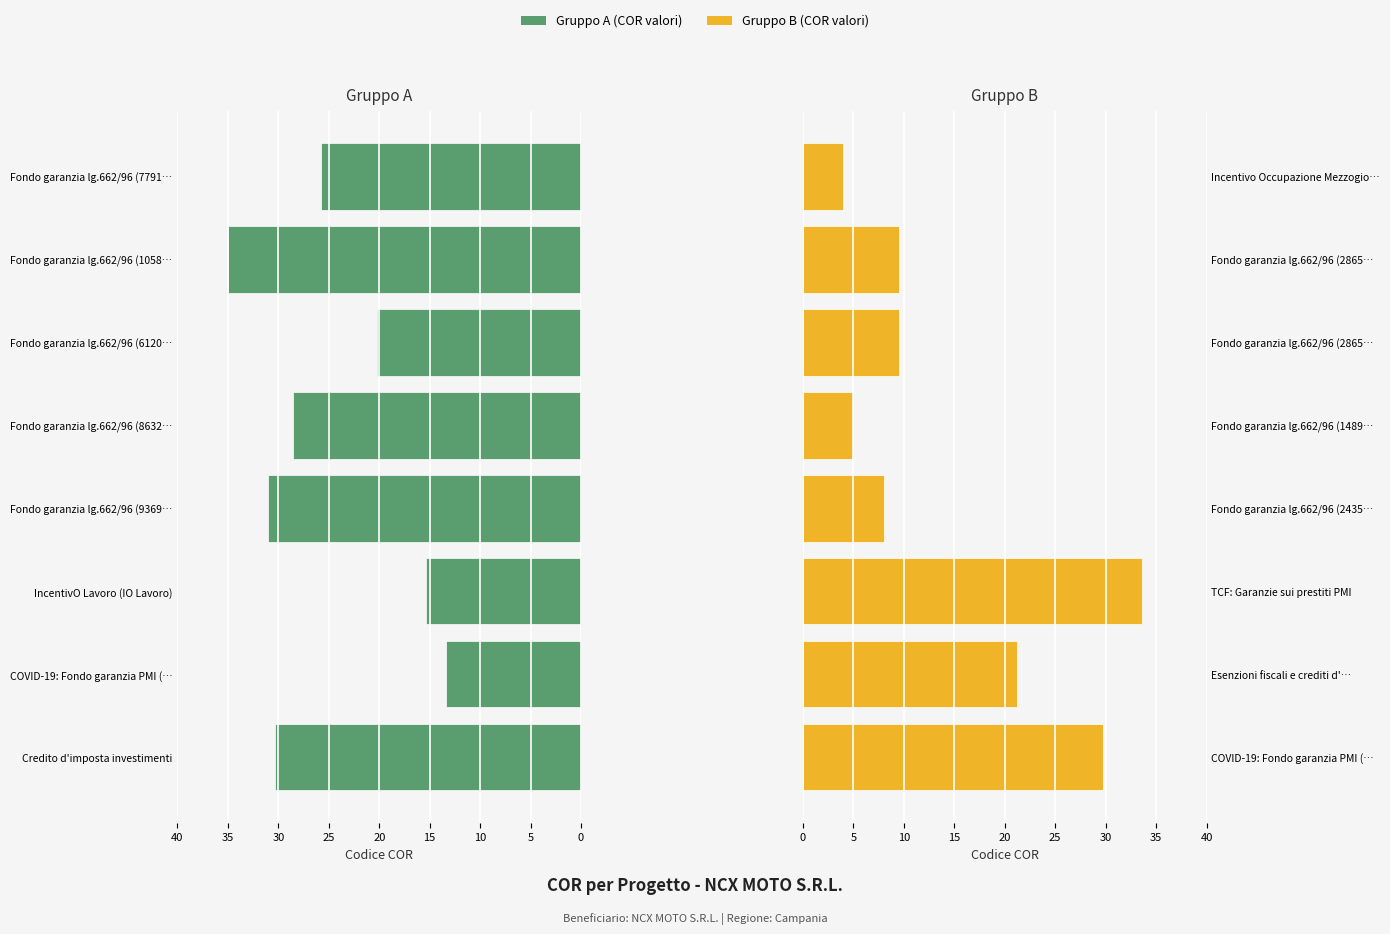

True or false: Gruppo B (COR valori) has a value of 20.0 at TCF: Garanzie sui prestiti PMI.

False